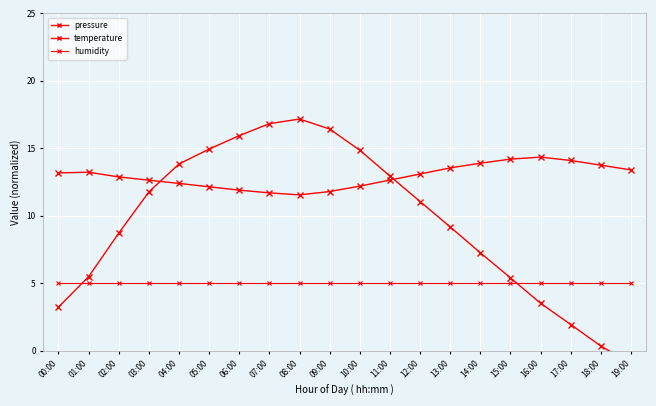

Which series ends up on top after the final intersection of pressure and temperature?

temperature